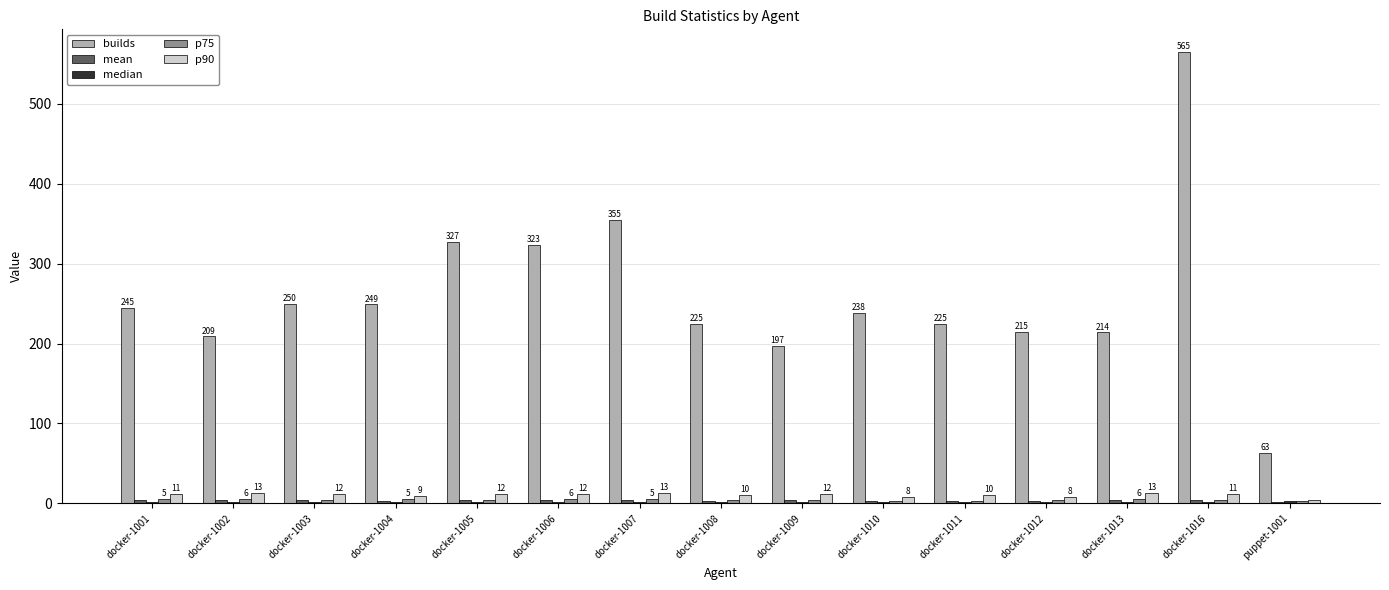

Which series changed the most between docker-1006 and docker-1011?

builds